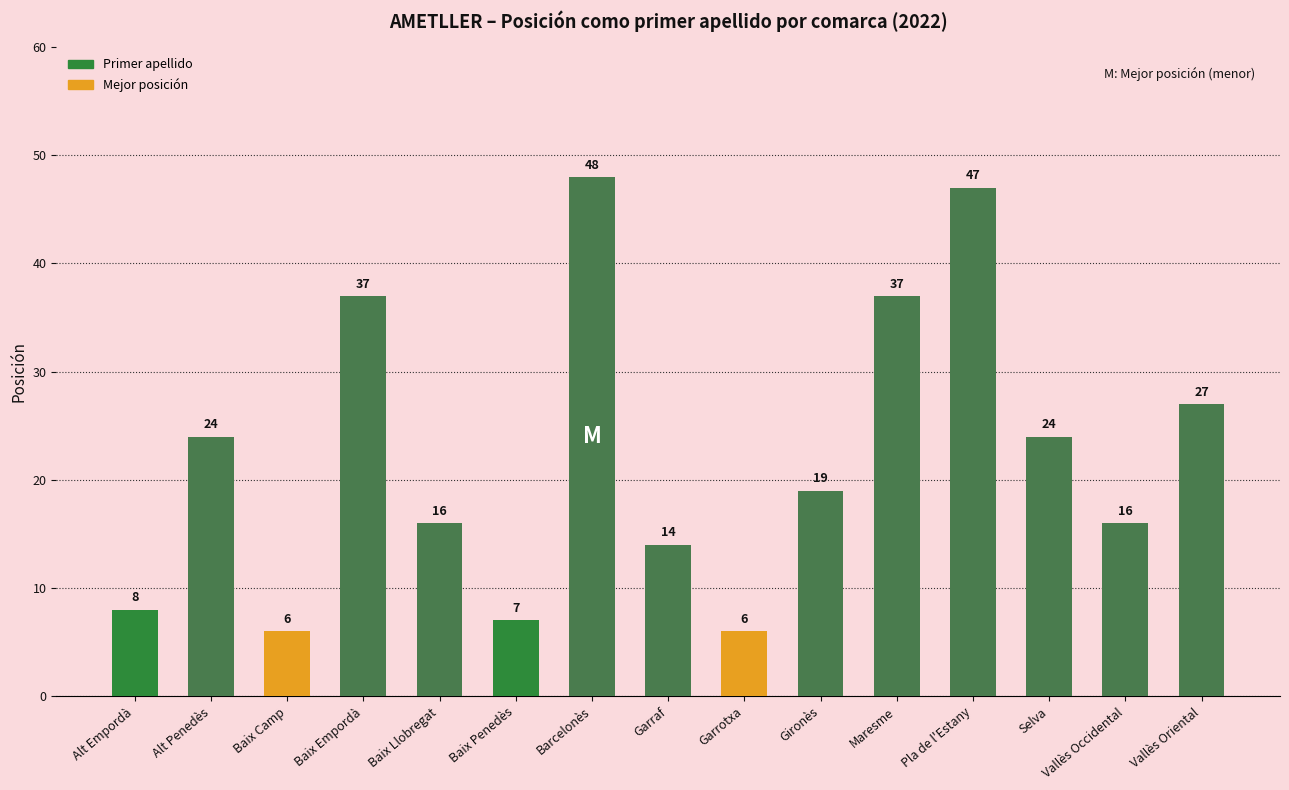

What is the minimum value shown in the chart?

6